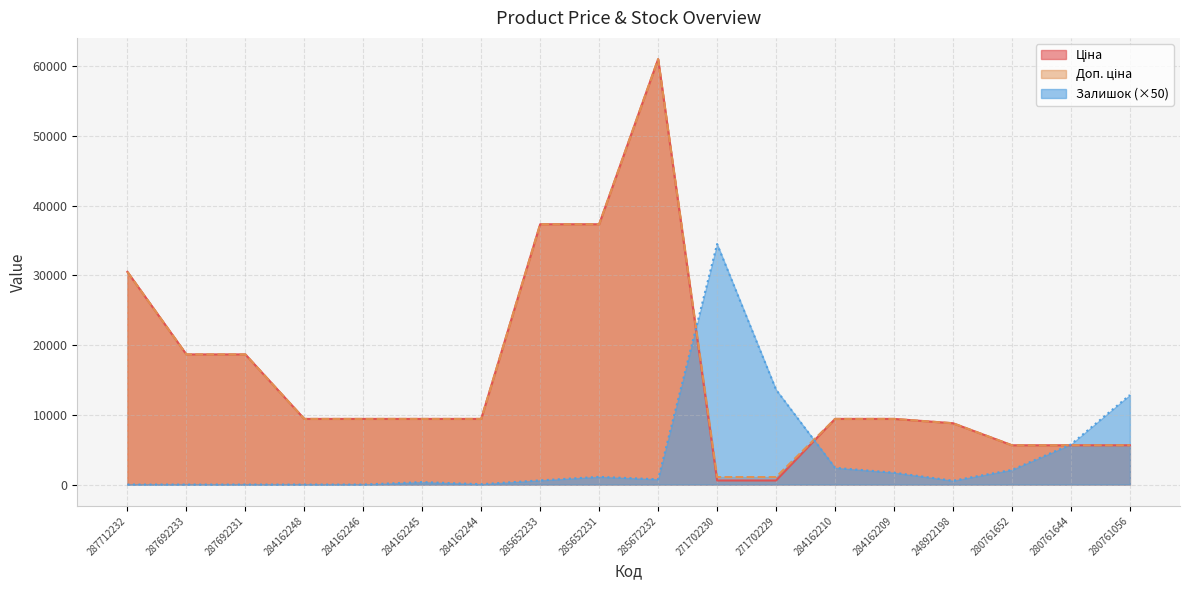

List the labels in order of Доп. ціна value, smallest first.

271702230, 271702229, 280761652, 280761644, 280761056, 248922198, 284162248, 284162246, 284162245, 284162244, 284162210, 284162209, 287692233, 287692231, 287712232, 285652233, 285652231, 285672232